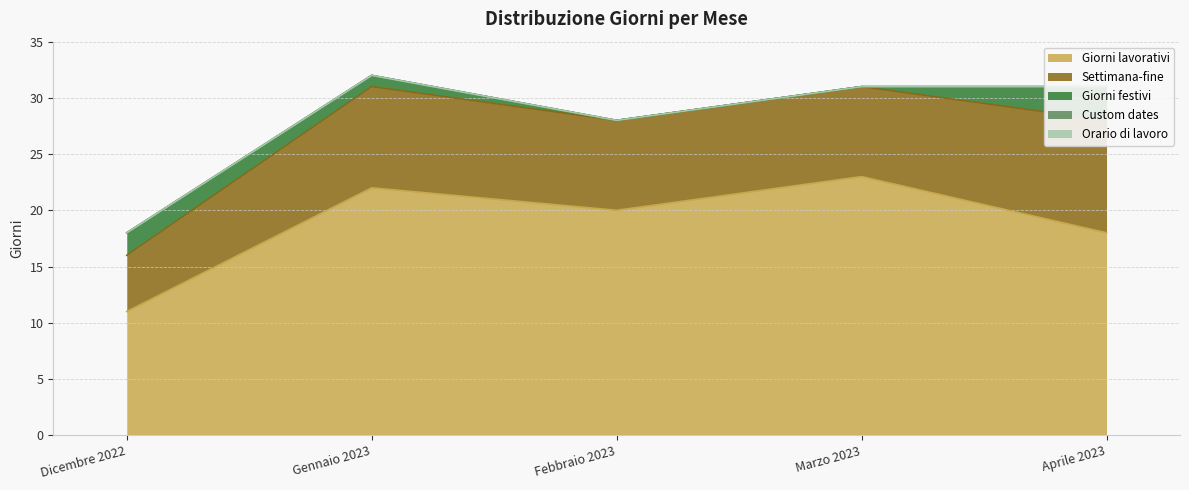

List the series in order of their peak value, highest first.

Giorni lavorativi, Settimana-fine, Giorni festivi, Custom dates, Orario di lavoro